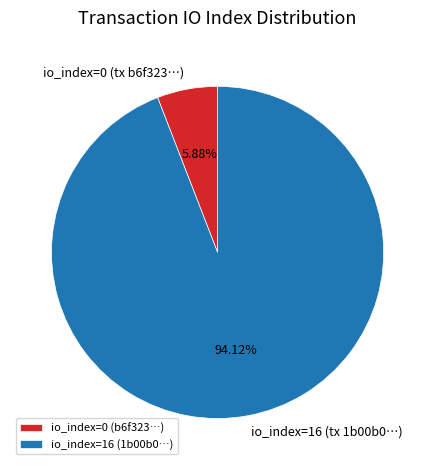

Does any single category account for the majority?

Yes